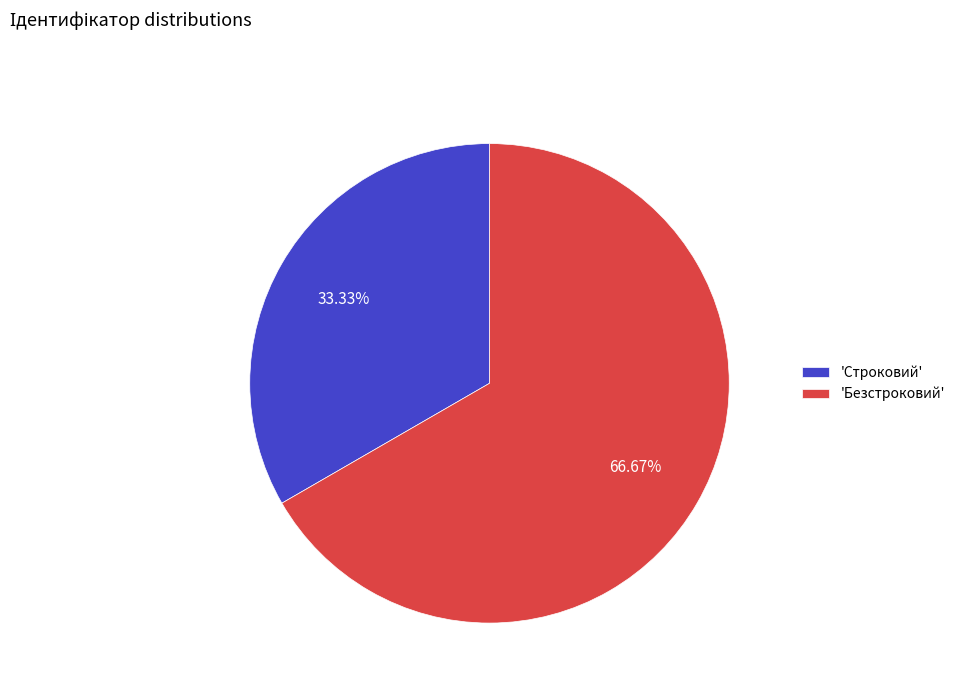

What is the ratio of the value at 'Строковий' to the value at 'Безстроковий'?

0.5